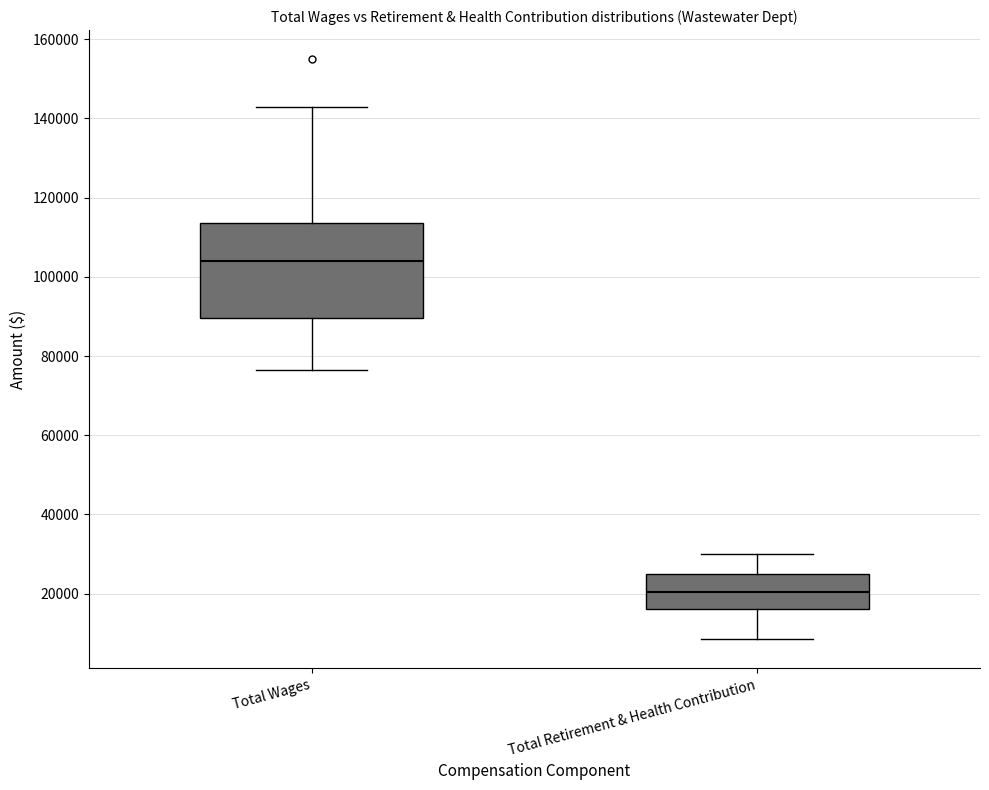

Which box has the highest median line?

Total Wages